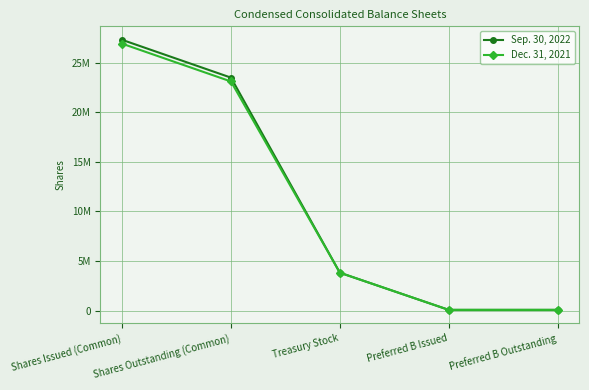

What is the greatest value displayed?

27314561